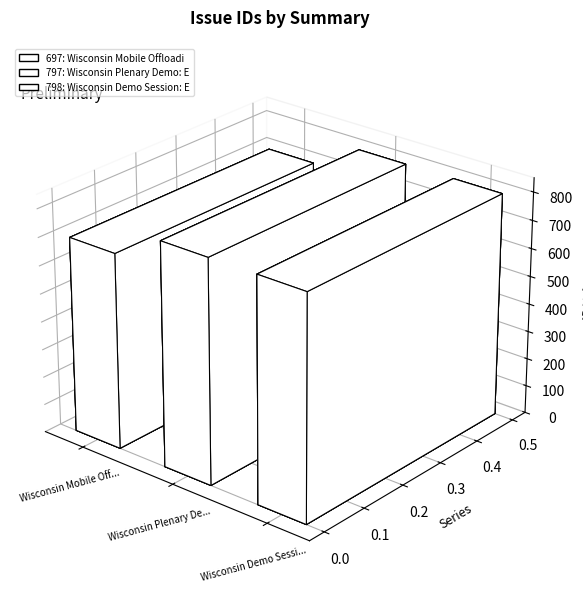

Where does the data first go above 797?

Wisconsin Demo Session: ECOS